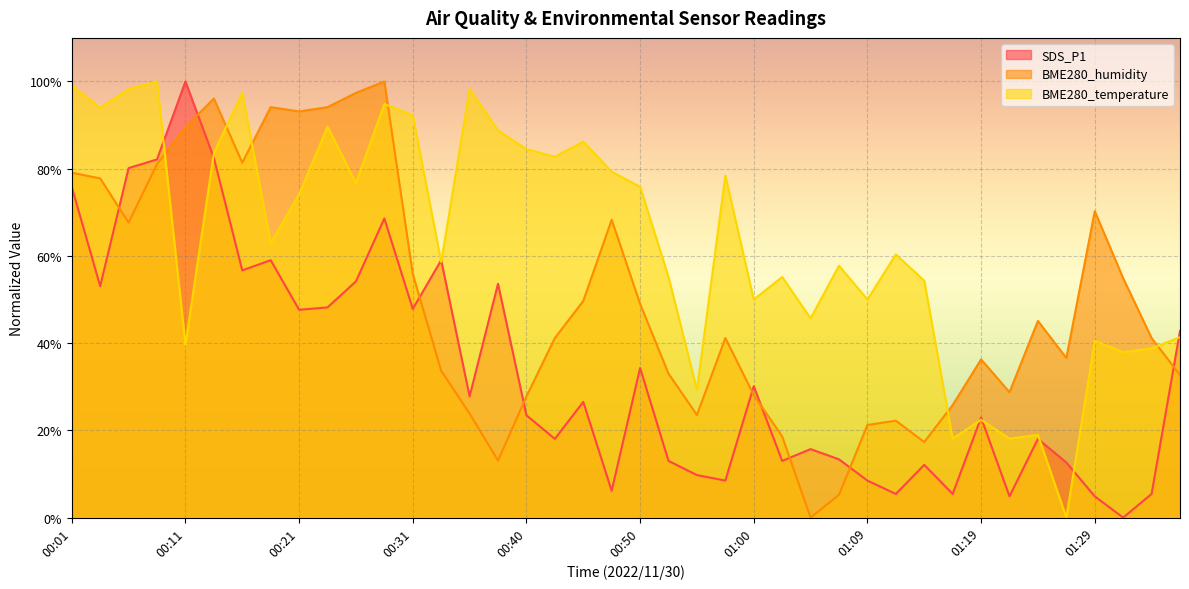

How many intersections are there between BME280_temperature and SDS_P1?

9